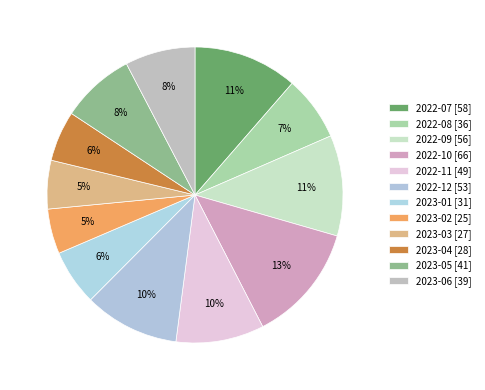

How many segments does this pie chart have?

12